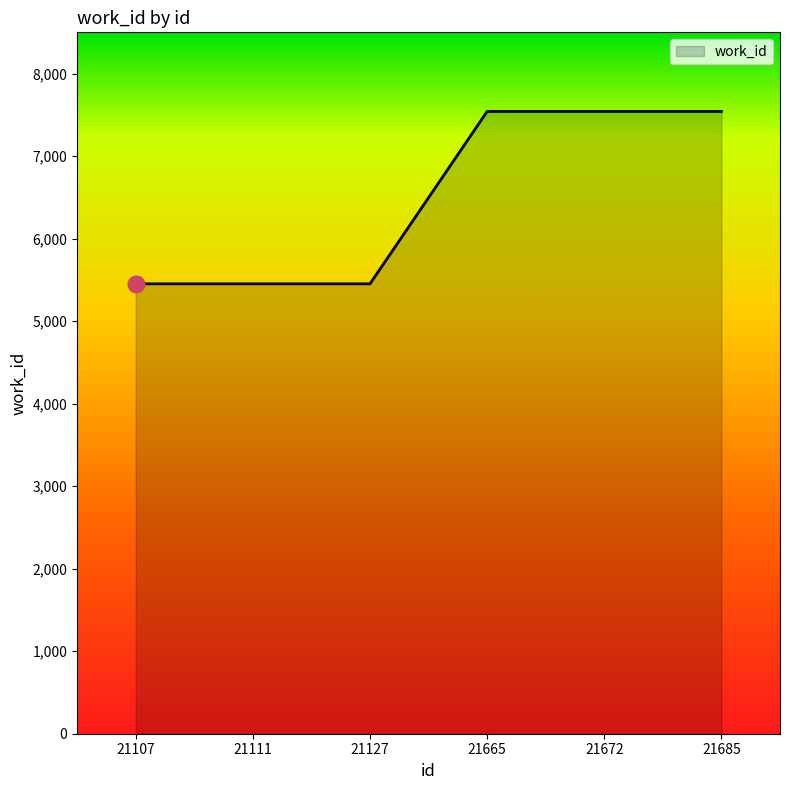

Approximately how many times larger is the value at 21665 compared to 21685?

1.0